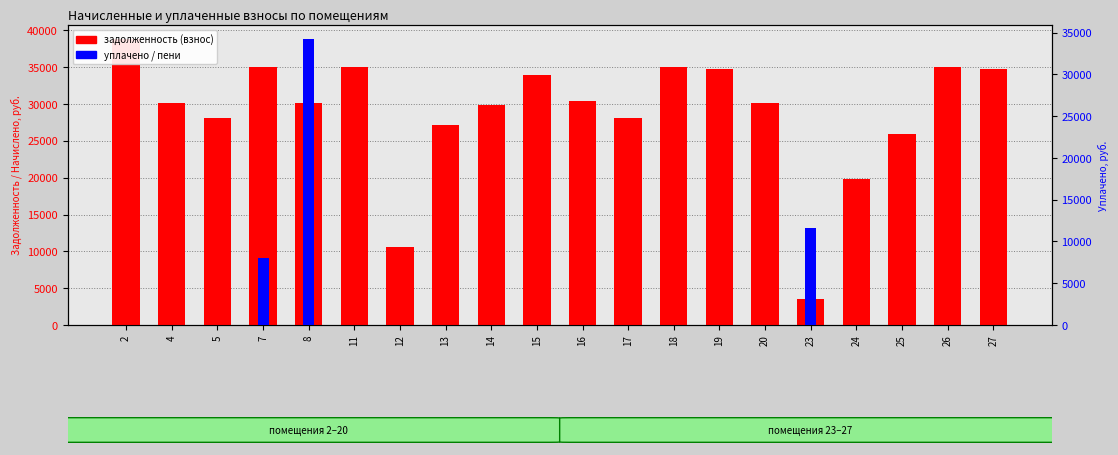

How many positive values does the уплачено пени series have?

2